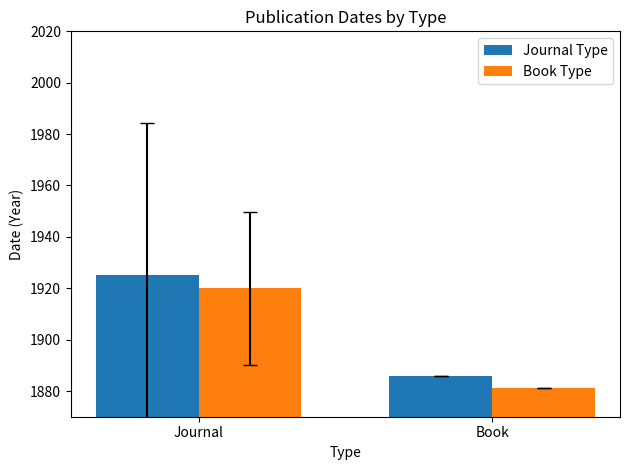

What are all the series names shown in the legend?

Journal Type, Book Type